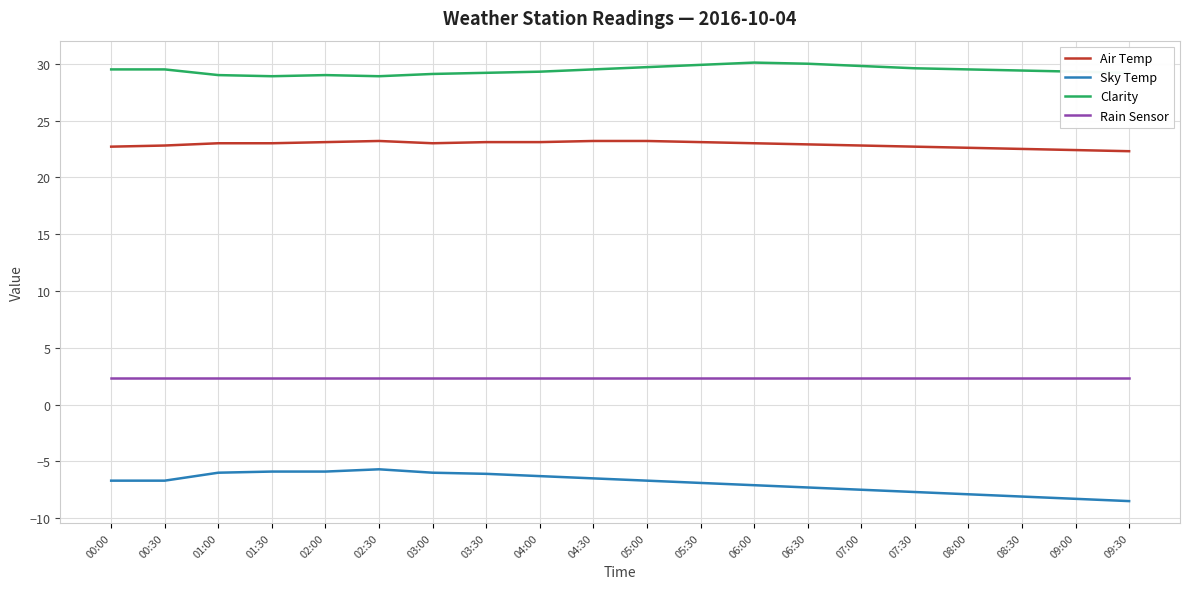

What is the minimum value for Air Temp?

22.3